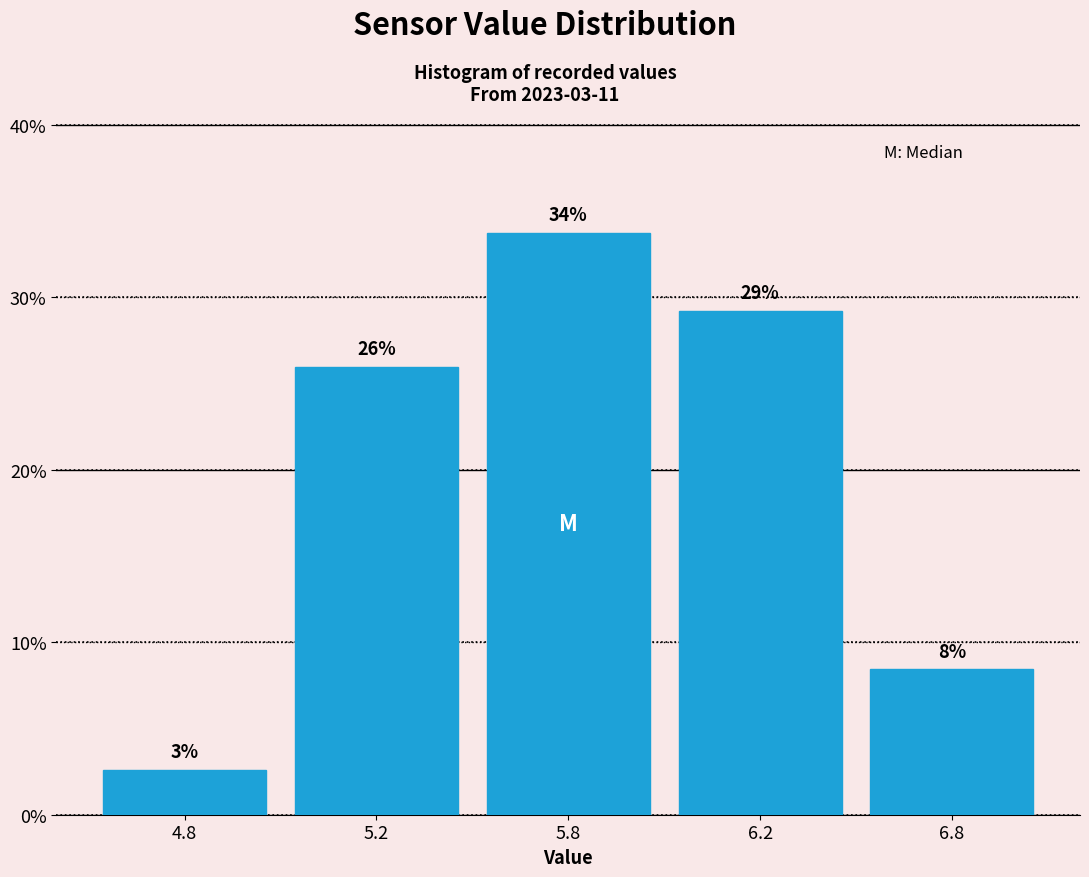

Does the chart contain any negative values?

No